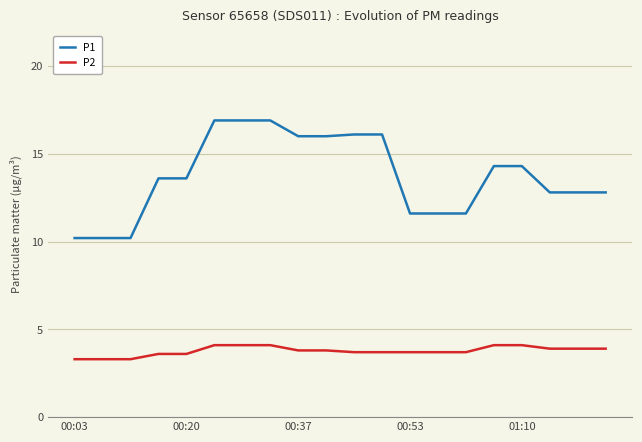

True or false: P2 and P1 intersect in this chart.

False